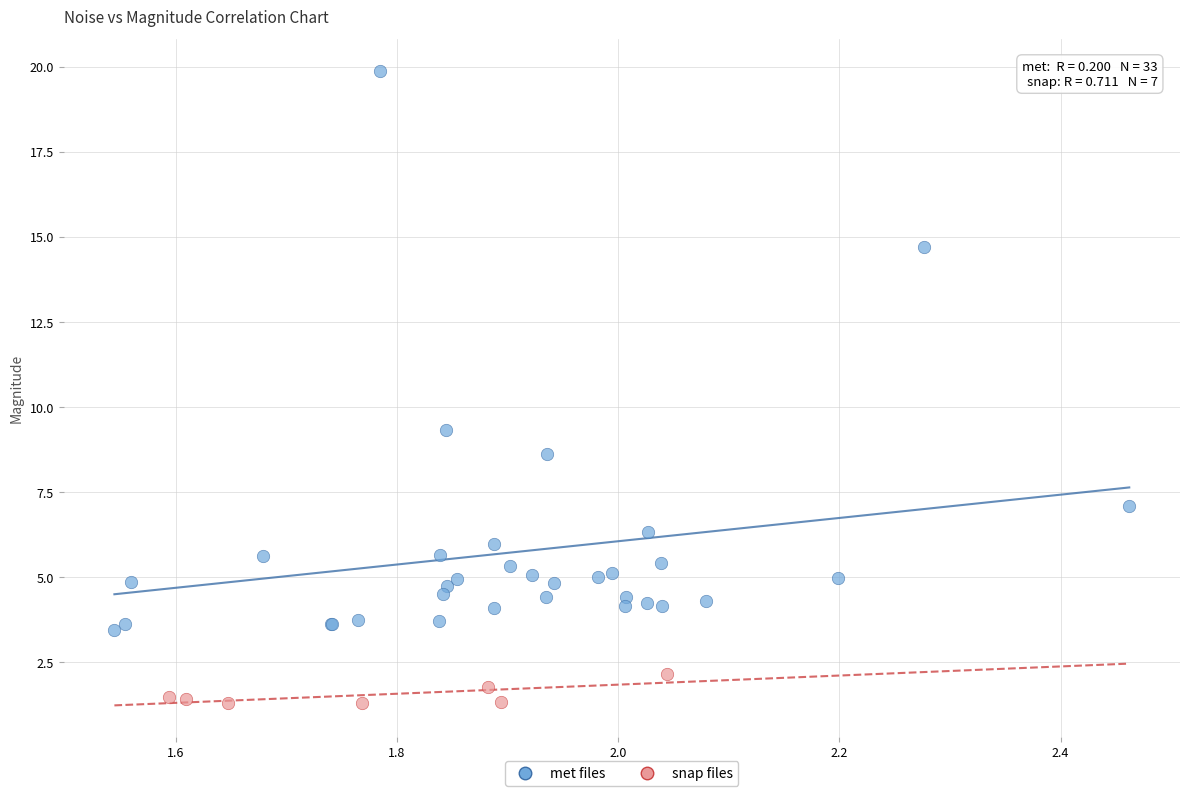

Which series has the widest spread of Y values?

met files